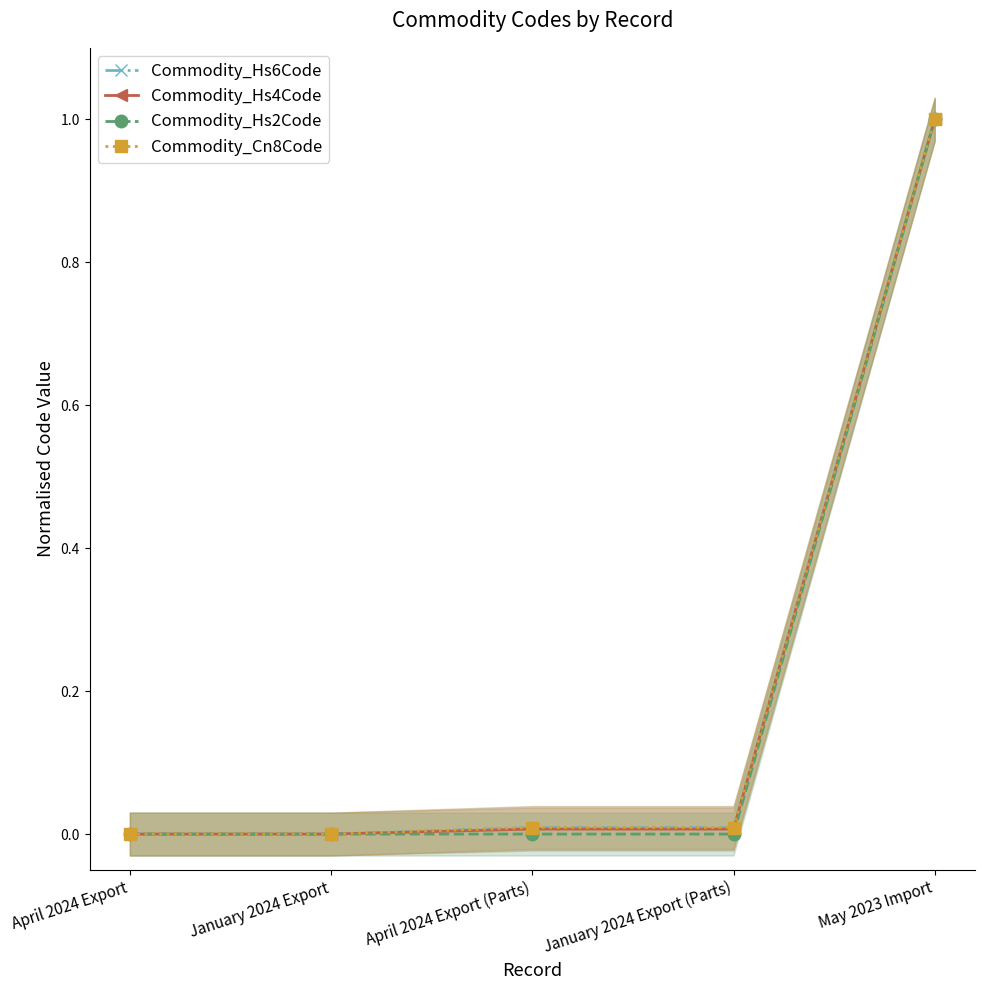

Which has a higher value, April 2024 Export (Parts) or May 2023 Import?

May 2023 Import